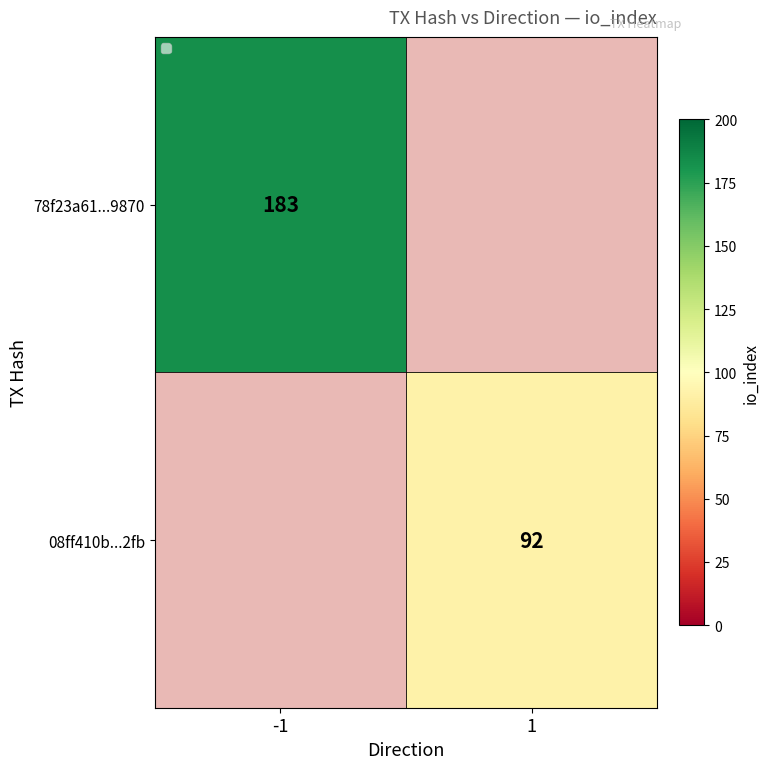

How many series are shown in this chart?

2